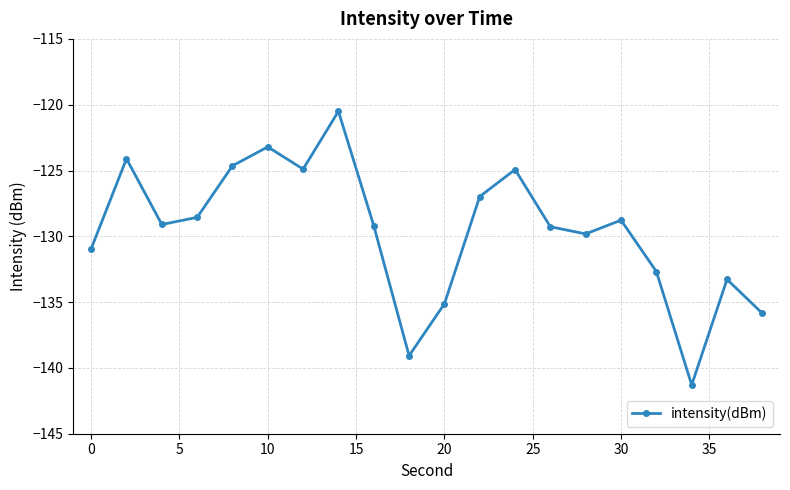

What is the average value?

-129.6